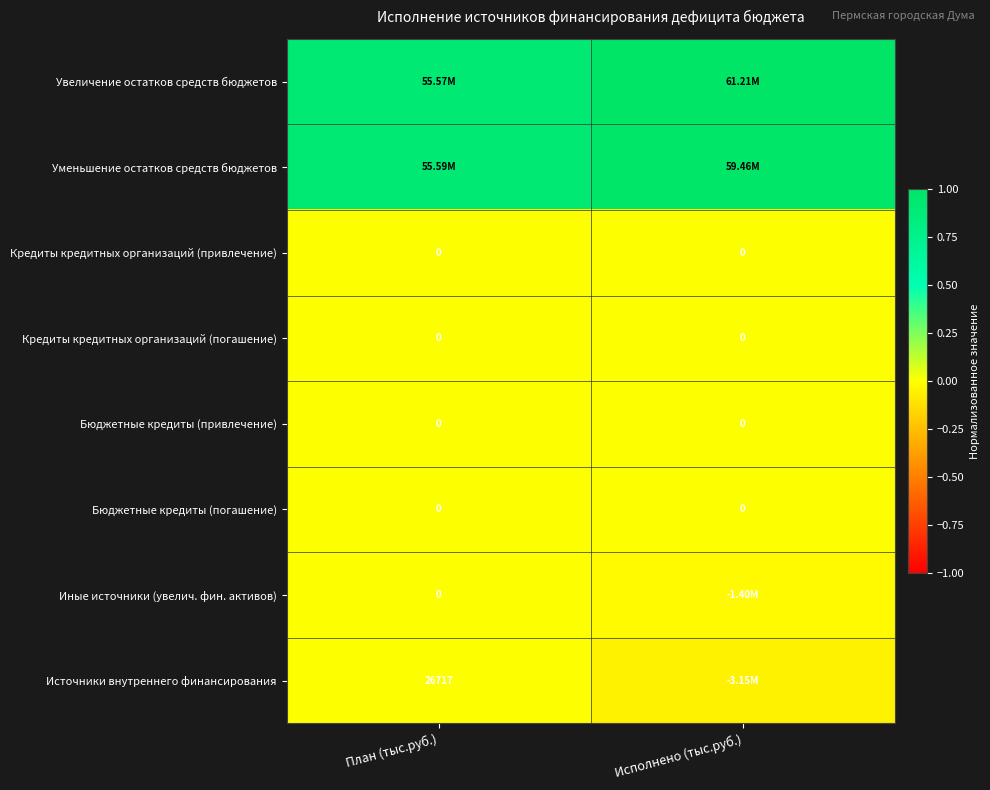

At which label is Бюджетные кредиты (погашение) closest to 0?

План (тыс.руб.)